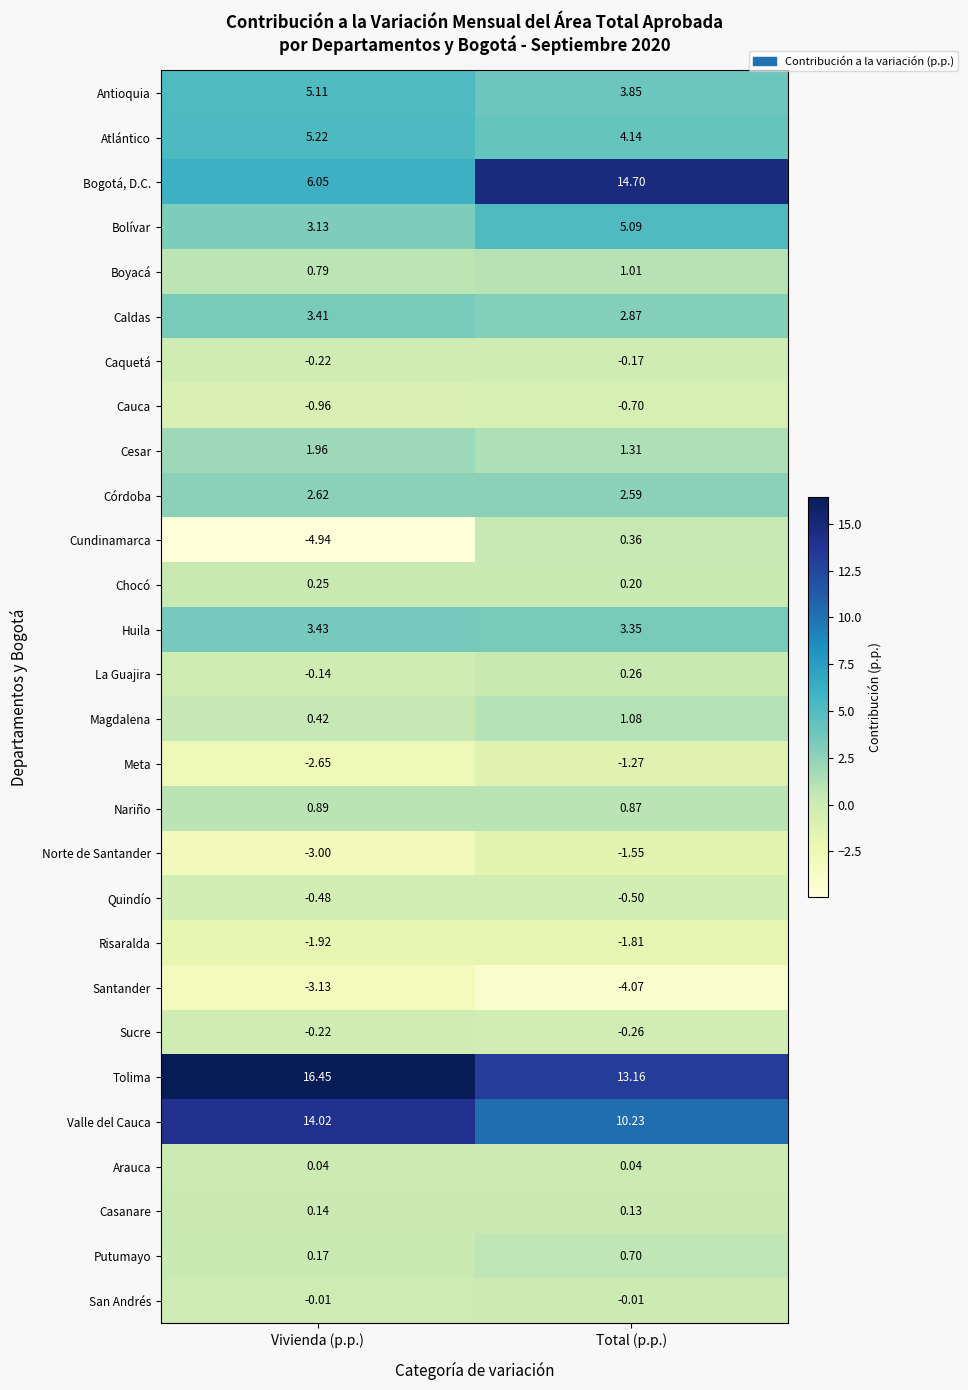

Rank the series by their maximum value, from lowest to highest.

Santander, Risaralda, Norte de Santander, Meta, Cauca, Quindío, Sucre, Caquetá, San Andrés, Arauca, Casanare, Chocó, La Guajira, Cundinamarca, Putumayo, Nariño, Boyacá, Magdalena, Cesar, Córdoba, Caldas, Huila, Bolívar, Antioquia, Atlántico, Valle del Cauca, Bogotá, D.C., Tolima